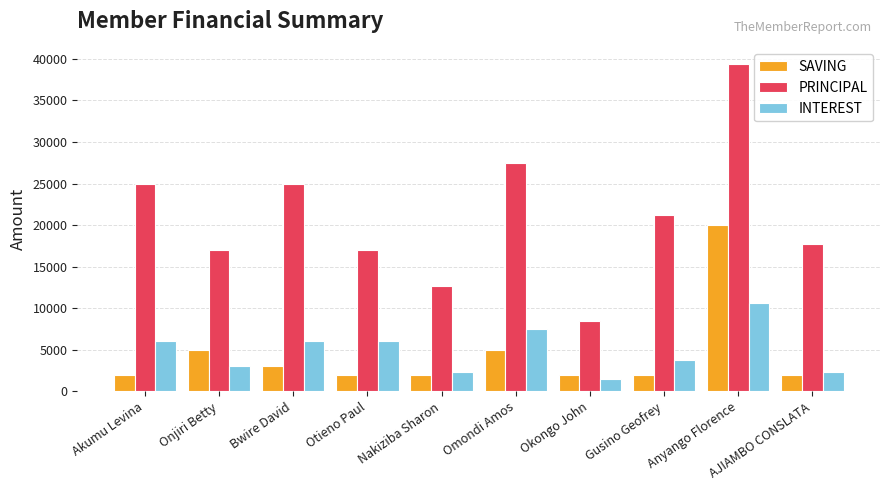

Reading left to right, what are all the values shown in this chart?

SAVING: Akumu Levina=2000	Onjiri Betty=5000	Bwire David=3000	Otieno Paul=2000	Nakiziba Sharon=2000	Omondi Amos=5000	Okongo John=2000	Gusino Geofrey=2000	Anyango Florence=20000	AJIAMBO CONSLATA=2000
PRINCIPAL: Akumu Levina=25000	Onjiri Betty=17000	Bwire David=25000	Otieno Paul=17000	Nakiziba Sharon=12700	Omondi Amos=27500	Okongo John=8500	Gusino Geofrey=21200	Anyango Florence=39400	AJIAMBO CONSLATA=17700
INTEREST: Akumu Levina=6000	Onjiri Betty=3000	Bwire David=6000	Otieno Paul=6000	Nakiziba Sharon=2300	Omondi Amos=7500	Okongo John=1500	Gusino Geofrey=3800	Anyango Florence=10600	AJIAMBO CONSLATA=2300